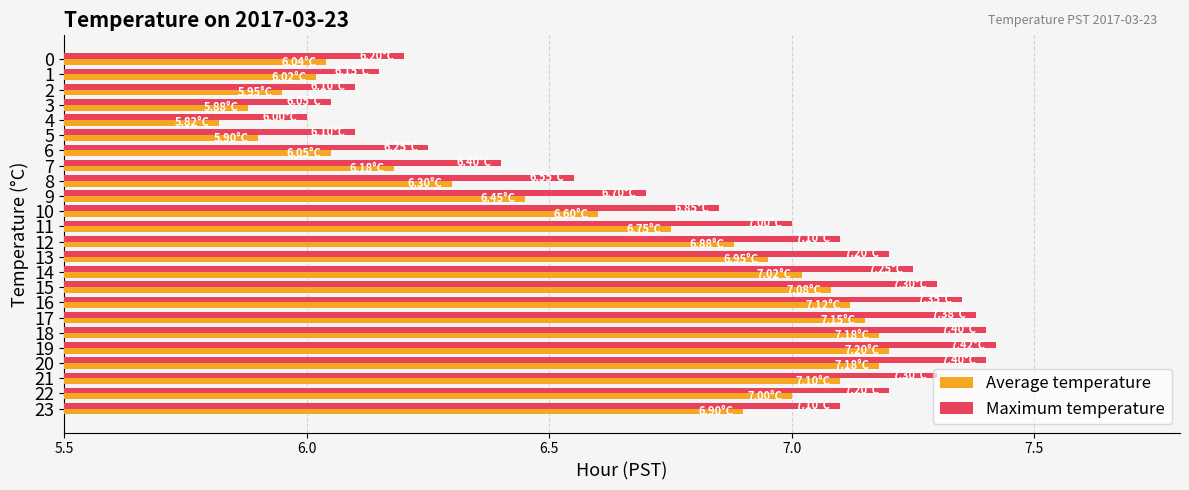

Which category has the highest value in the Average temperature series?

19